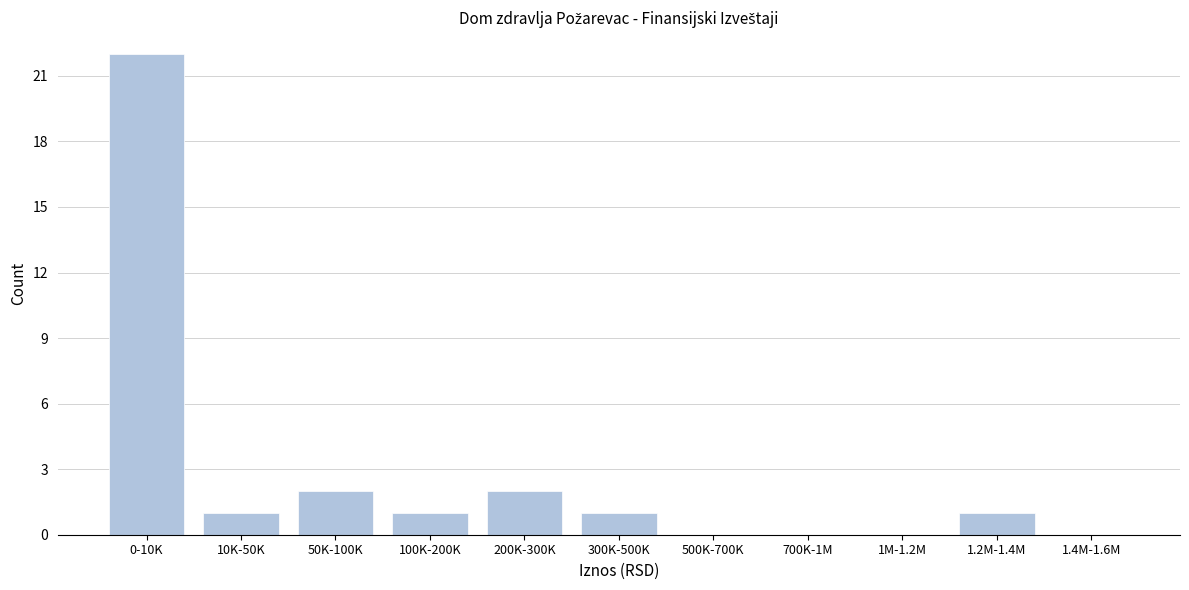

Reading left to right, transcribe all the data shown in this chart.

0-10K=22	10K-50K=1	50K-100K=2	100K-200K=1	200K-300K=2	300K-500K=1	500K-700K=0	700K-1M=0	1M-1.2M=0	1.2M-1.4M=1	1.4M-1.6M=0